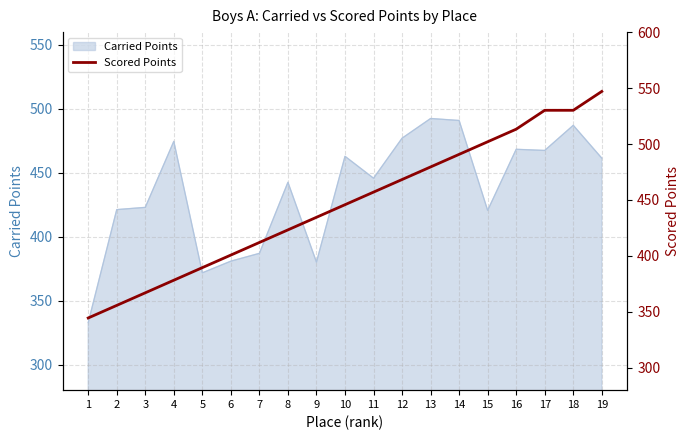

Is it true that Carried Points equals 294.2 at 8?

False